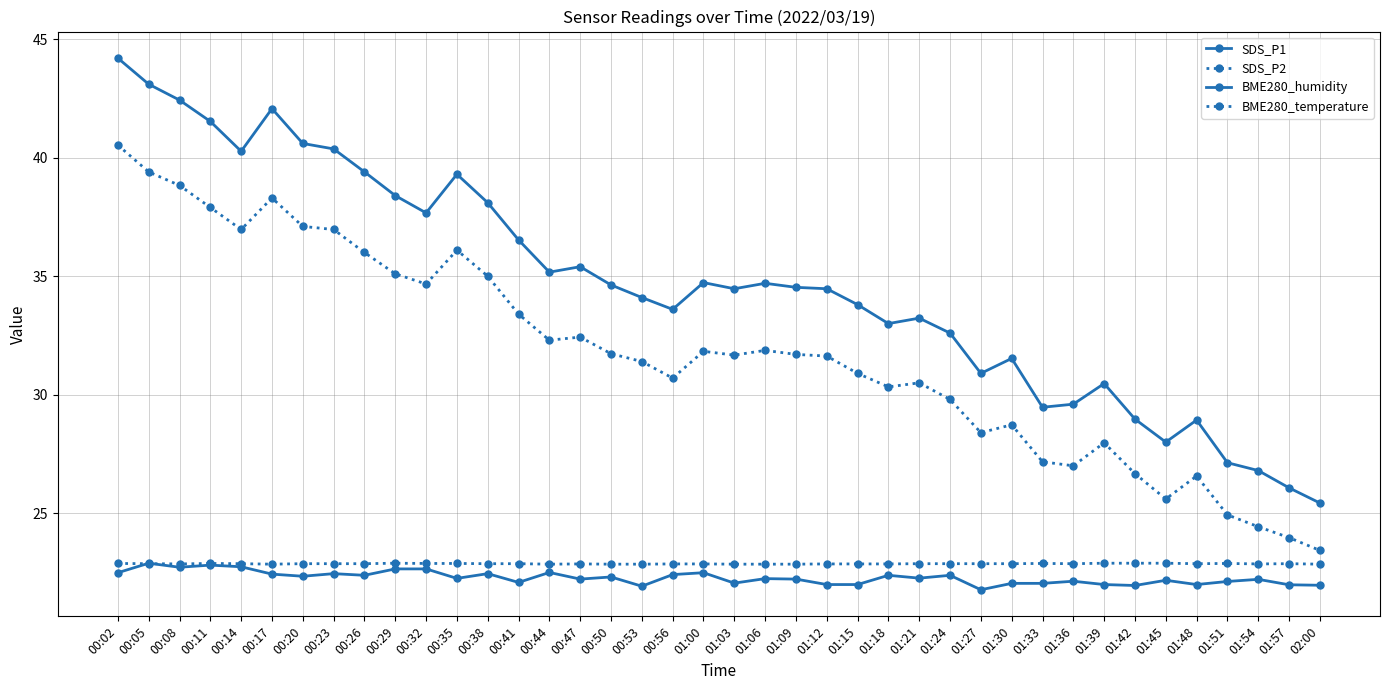

Reading right to left, extract all data points from this chart.

SDS_P1: 02:00=25.4	01:57=26.1	01:54=26.8	01:51=27.1	01:48=28.9	01:45=28.0	01:42=29.0	01:39=30.5	01:36=29.6	01:33=29.5	01:30=31.5	01:27=30.9	01:24=32.6	01:21=33.2	01:18=33.0	01:15=33.8	01:12=34.5	01:09=34.5	01:06=34.7	01:03=34.5	01:00=34.7	00:56=33.6	00:53=34.1	00:50=34.6	00:47=35.4	00:44=35.2	00:41=36.5	00:38=38.1	00:35=39.3	00:32=37.7	00:29=38.4	00:26=39.4	00:23=40.4	00:20=40.6	00:17=42.1	00:14=40.3	00:11=41.5	00:08=42.4	00:05=43.1	00:02=44.2
SDS_P2: 02:00=23.4	01:57=24.0	01:54=24.4	01:51=24.9	01:48=26.6	01:45=25.6	01:42=26.7	01:39=28.0	01:36=27.0	01:33=27.2	01:30=28.7	01:27=28.4	01:24=29.8	01:21=30.5	01:18=30.3	01:15=30.9	01:12=31.6	01:09=31.7	01:06=31.9	01:03=31.7	01:00=31.8	00:56=30.7	00:53=31.4	00:50=31.7	00:47=32.4	00:44=32.3	00:41=33.4	00:38=35.0	00:35=36.1	00:32=34.7	00:29=35.1	00:26=36.0	00:23=37.0	00:20=37.1	00:17=38.3	00:14=37.0	00:11=37.9	00:08=38.8	00:05=39.4	00:02=40.5
BME280_humidity: 02:00=22.0	01:57=22.0	01:54=22.2	01:51=22.1	01:48=22.0	01:45=22.2	01:42=21.9	01:39=22.0	01:36=22.1	01:33=22.0	01:30=22.0	01:27=21.8	01:24=22.4	01:21=22.3	01:18=22.4	01:15=22.0	01:12=22.0	01:09=22.2	01:06=22.2	01:03=22.1	01:00=22.5	00:56=22.4	00:53=21.9	00:50=22.3	00:47=22.2	00:44=22.5	00:41=22.1	00:38=22.4	00:35=22.2	00:32=22.6	00:29=22.6	00:26=22.4	00:23=22.4	00:20=22.3	00:17=22.4	00:14=22.7	00:11=22.8	00:08=22.7	00:05=22.9	00:02=22.5
BME280_temperature: 02:00=22.9	01:57=22.9	01:54=22.9	01:51=22.9	01:48=22.9	01:45=22.9	01:42=22.9	01:39=22.9	01:36=22.9	01:33=22.9	01:30=22.9	01:27=22.9	01:24=22.9	01:21=22.9	01:18=22.9	01:15=22.9	01:12=22.9	01:09=22.9	01:06=22.9	01:03=22.9	01:00=22.9	00:56=22.9	00:53=22.9	00:50=22.9	00:47=22.9	00:44=22.9	00:41=22.9	00:38=22.9	00:35=22.9	00:32=22.9	00:29=22.9	00:26=22.9	00:23=22.9	00:20=22.9	00:17=22.9	00:14=22.9	00:11=22.9	00:08=22.9	00:05=22.9	00:02=22.9